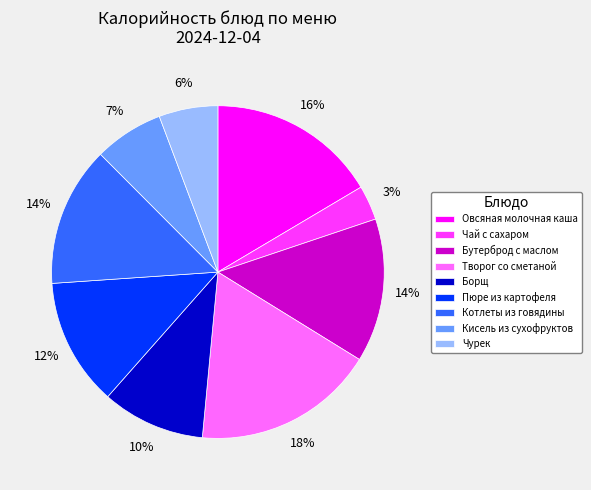

Between Бутерброд с маслом and Чай с сахаром, which is larger?

Бутерброд с маслом